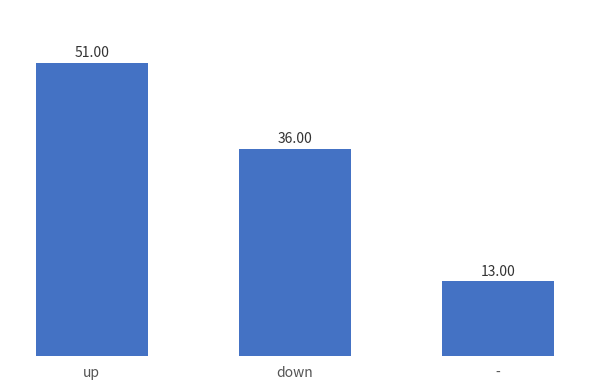

What is the label of the 1st bar from the right?

-